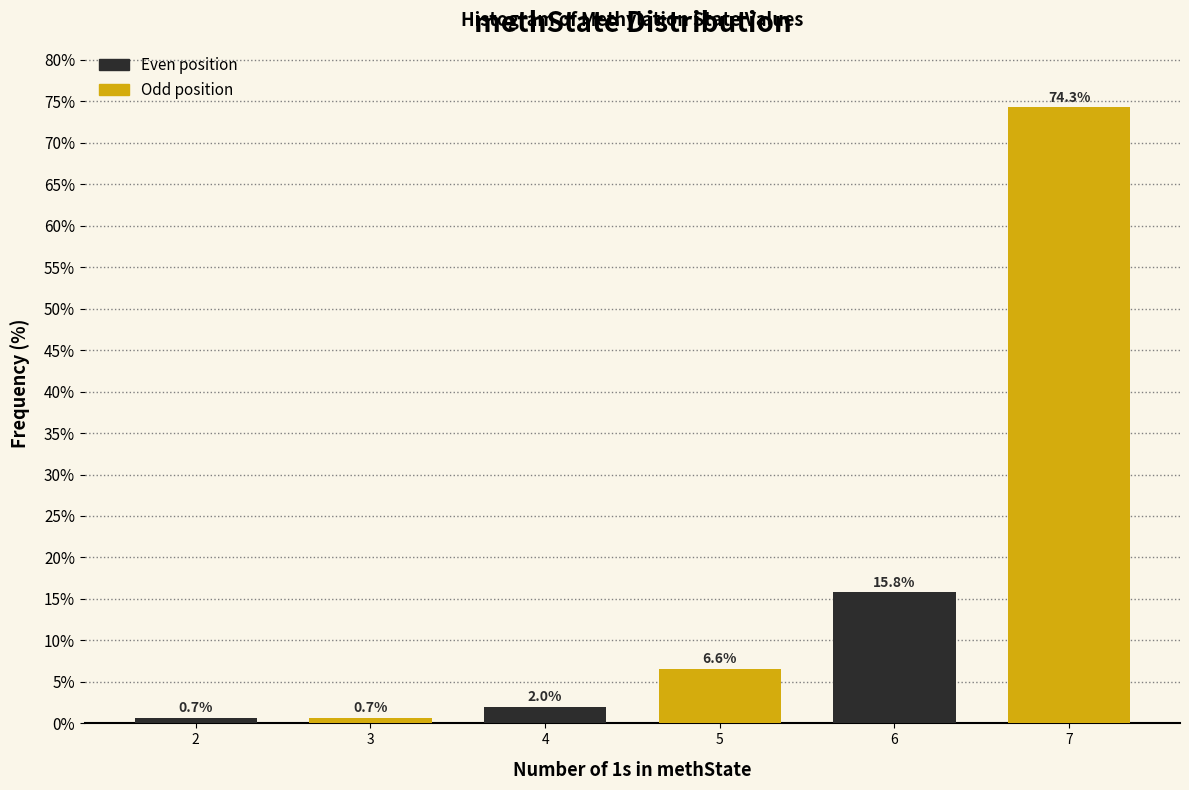

Reading right to left, what are all the values shown in this chart?

7=74.3	6=15.8	5=6.6	4=2.0	3=0.7	2=0.7